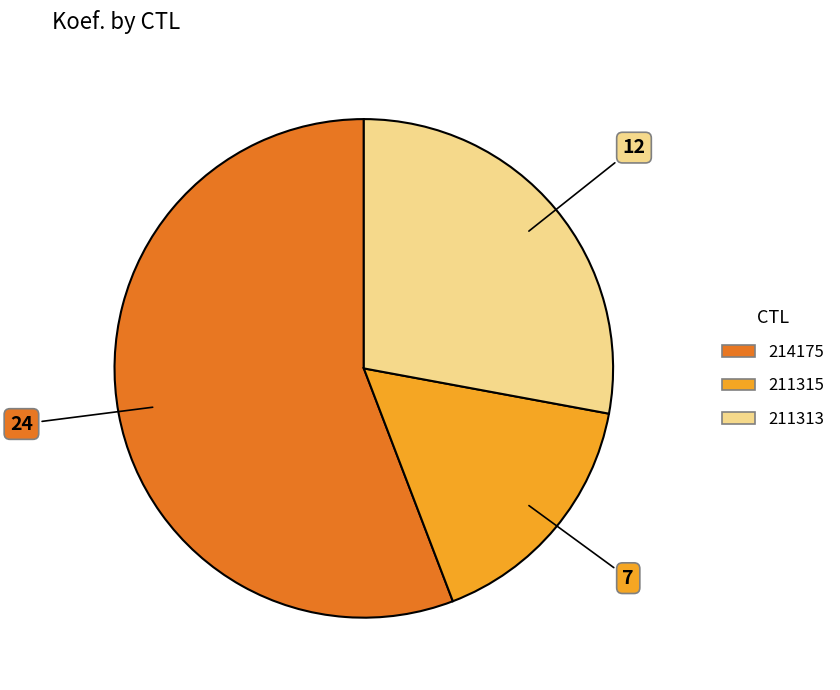

What is the majority slice?

214175